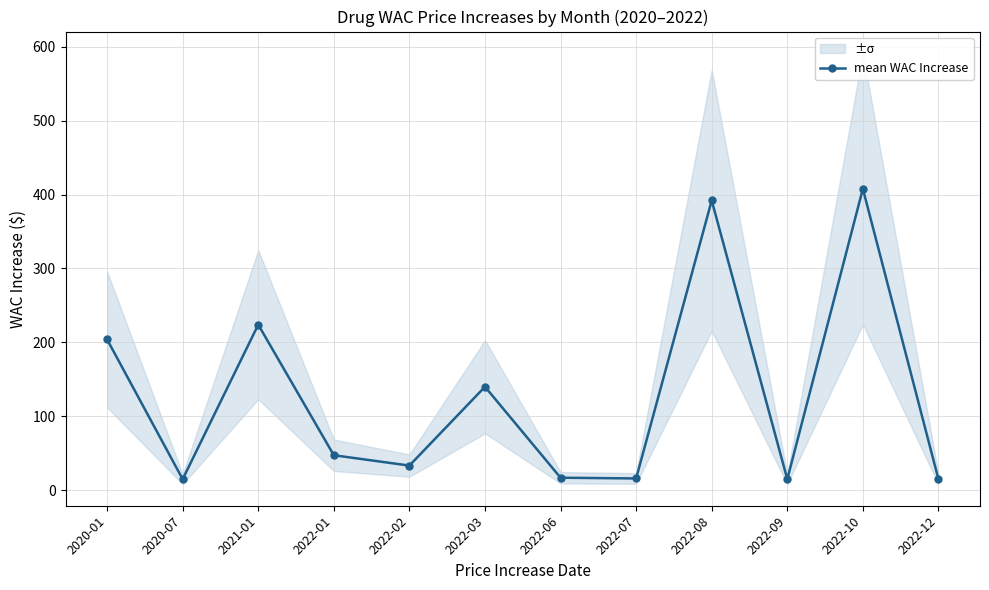

The value at 2021-01 is 224.0. True or false?

True